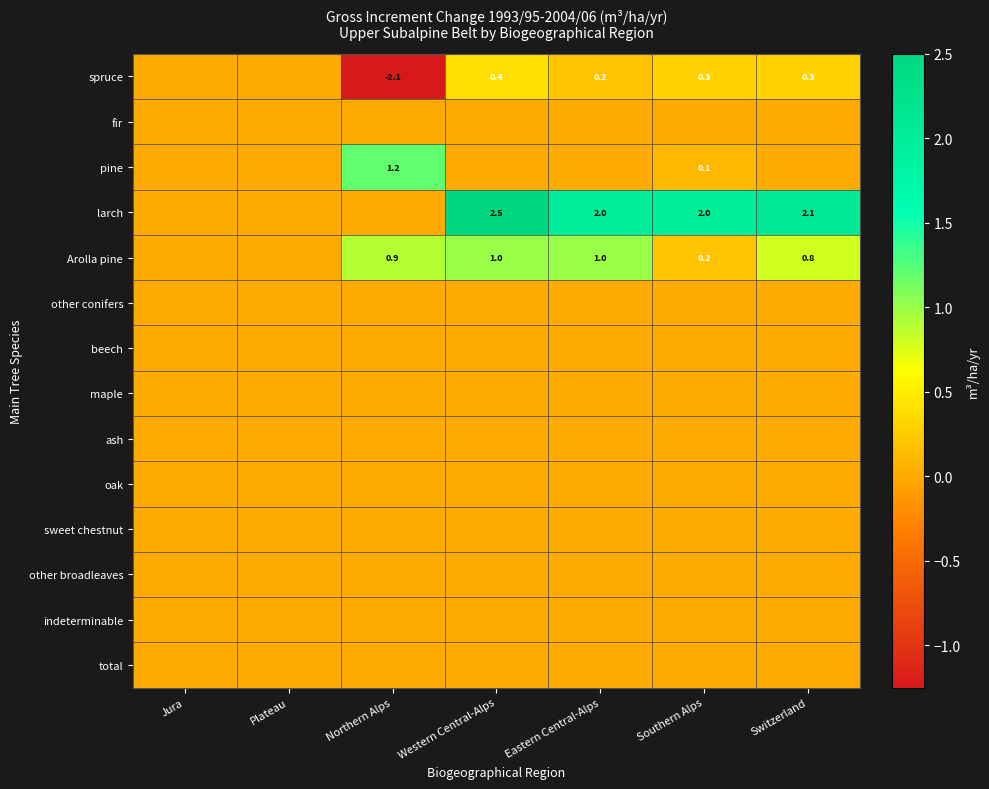

Is it true that Arolla pine equals 1.0 at Western Central-Alps?

True